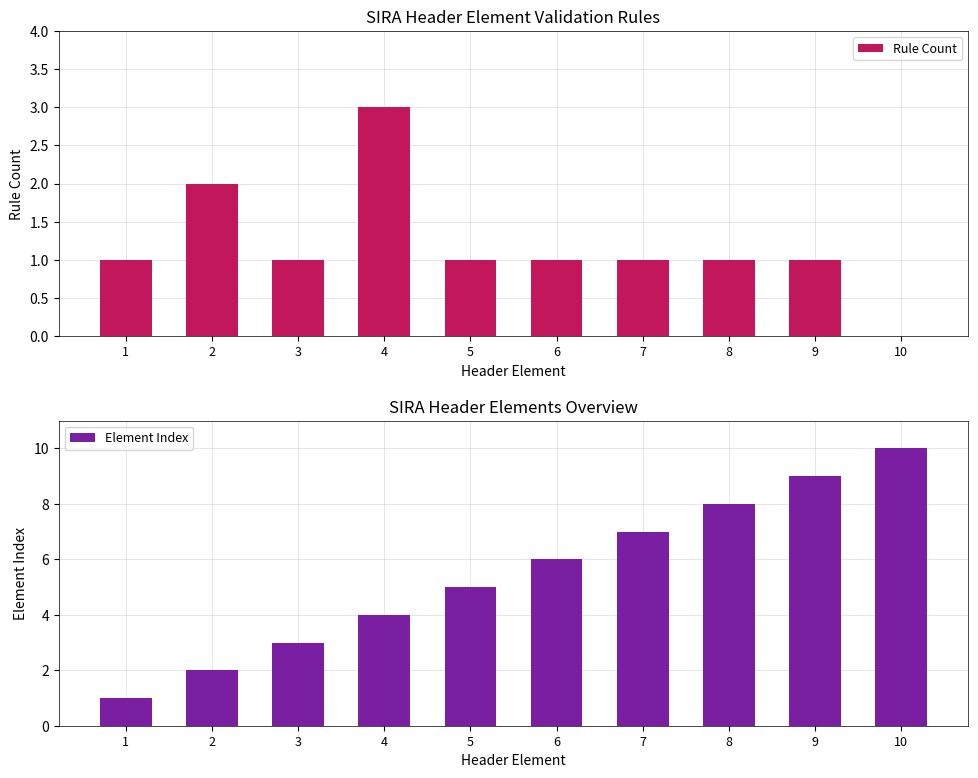

How many groups of bars are there?

10